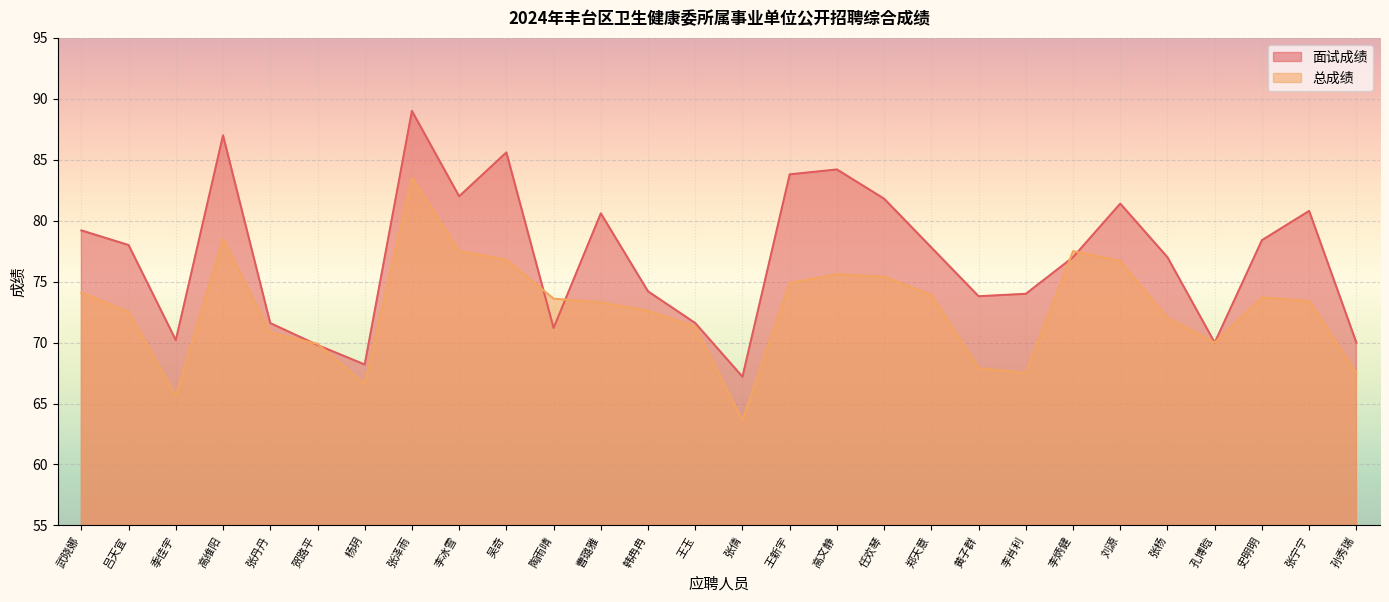

The value of 面试成绩 at 孔博晗 is 100.9. True or false?

False